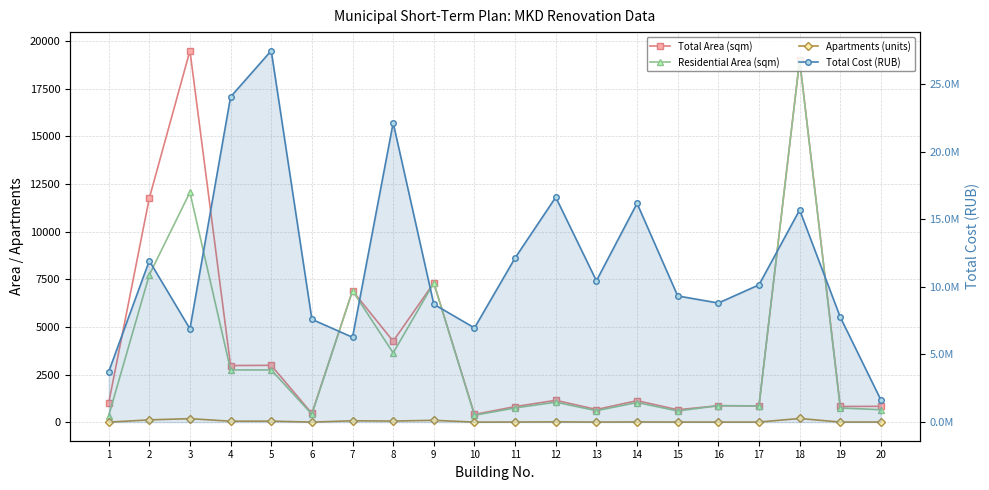

Reading left to right, list all the values displayed in this chart.

Total Area (sqm): 1=1003.6	2=11751.0	3=19492.0	4=2976.1	5=2988.8	6=464.3	7=6900.0	8=4253.9	9=7310.0	10=410.9	11=823.7	12=1153.3	13=670.4	14=1134.4	15=657.8	16=870.0	17=861.0	18=19000.0	19=829.9	20=837.4
Residential Area (sqm): 1=335.0	2=7729.0	3=12064.0	4=2746.3	5=2746.4	6=425.4	7=6900.0	8=3638.9	9=7310.0	10=369.6	11=752.7	12=1054.8	13=609.1	14=1037.5	15=594.8	16=870.0	17=861.0	18=19000.0	19=750.9	20=659.4
Apartments (units): 1=8.0	2=127.0	3=191.0	4=57.0	5=61.0	6=10.0	7=80.0	8=65.0	9=104.0	10=10.0	11=14.0	12=23.0	13=12.0	14=19.0	15=13.0	16=12.0	17=12.0	18=200.0	19=12.0	20=14.0
Total Cost (RUB): 1=3720999.4	2=11924957.8	3=6894709.9	4=24039262.8	5=27452082.0	6=7597589.7	7=6273222.6	8=22124578.2	9=8715867.1	10=6965070.0	11=12137408.5	12=16623652.6	13=10445860.3	14=16169012.2	15=9329497.6	16=8802504.1	17=10147337.0	18=15683056.4	19=7758564.6	20=1636510.9